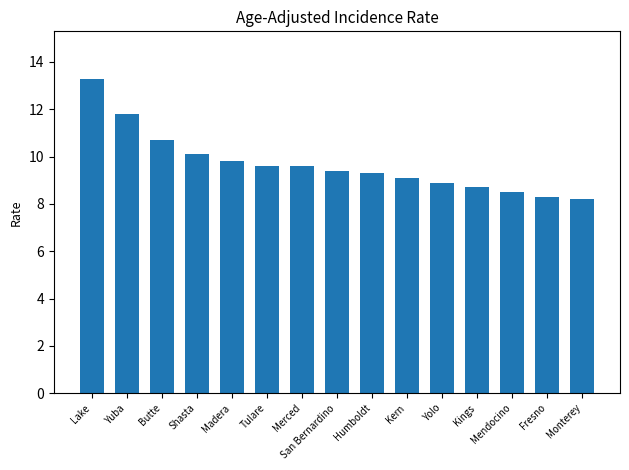

Reading left to right, transcribe all the data shown in this chart.

Lake=13.3	Yuba=11.8	Butte=10.7	Shasta=10.1	Madera=9.8	Tulare=9.6	Merced=9.6	San Bernardino=9.4	Humboldt=9.3	Kern=9.1	Yolo=8.9	Kings=8.7	Mendocino=8.5	Fresno=8.3	Monterey=8.2